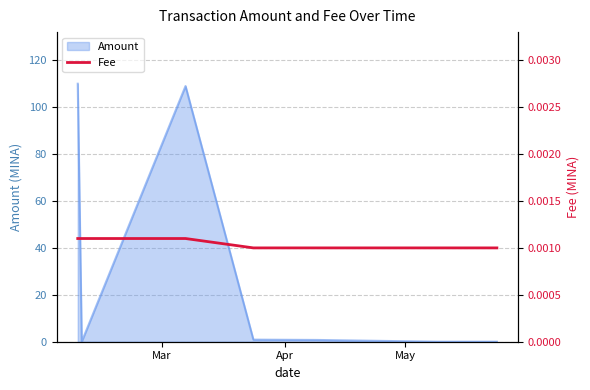

What is the maximum value for Amount?

110.0